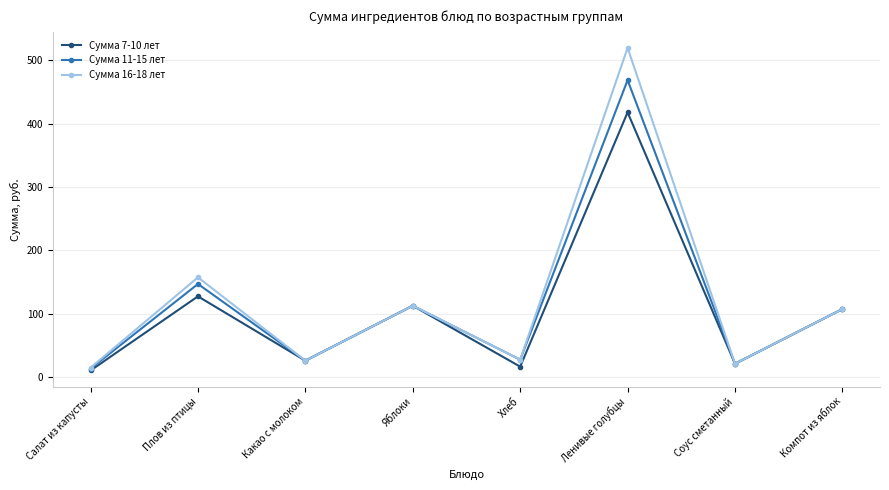

What is the label of the 6th point from the right?

Какао с молоком